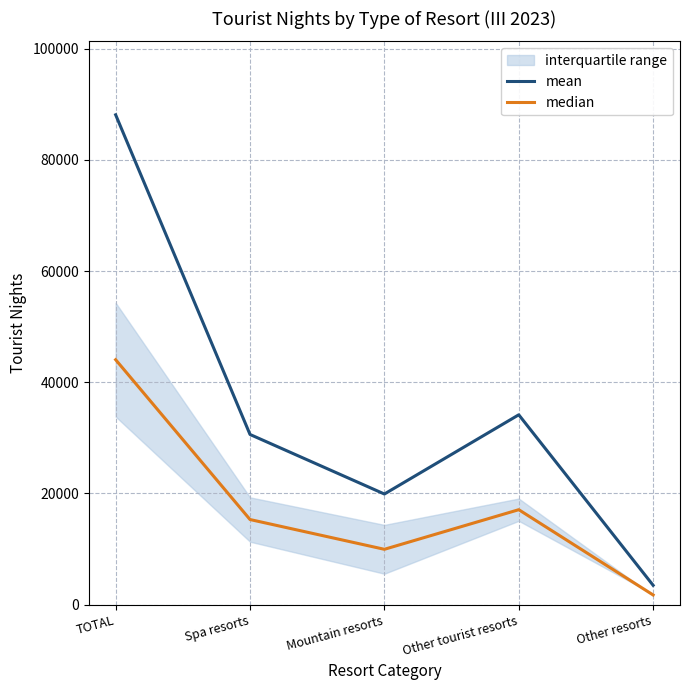

At which label does median reach its minimum?

Other resorts